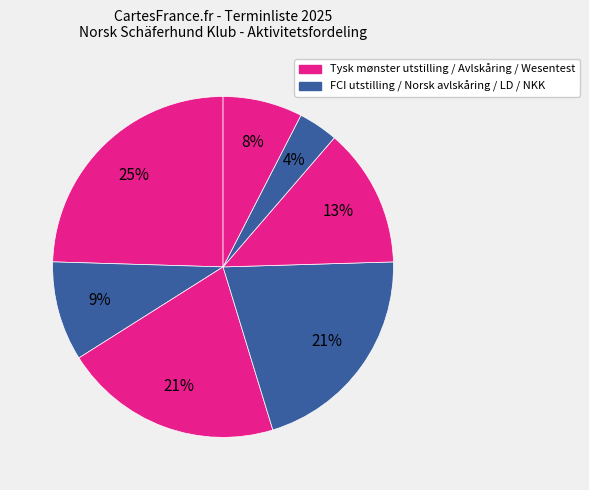

How many slices are in this pie chart?

7